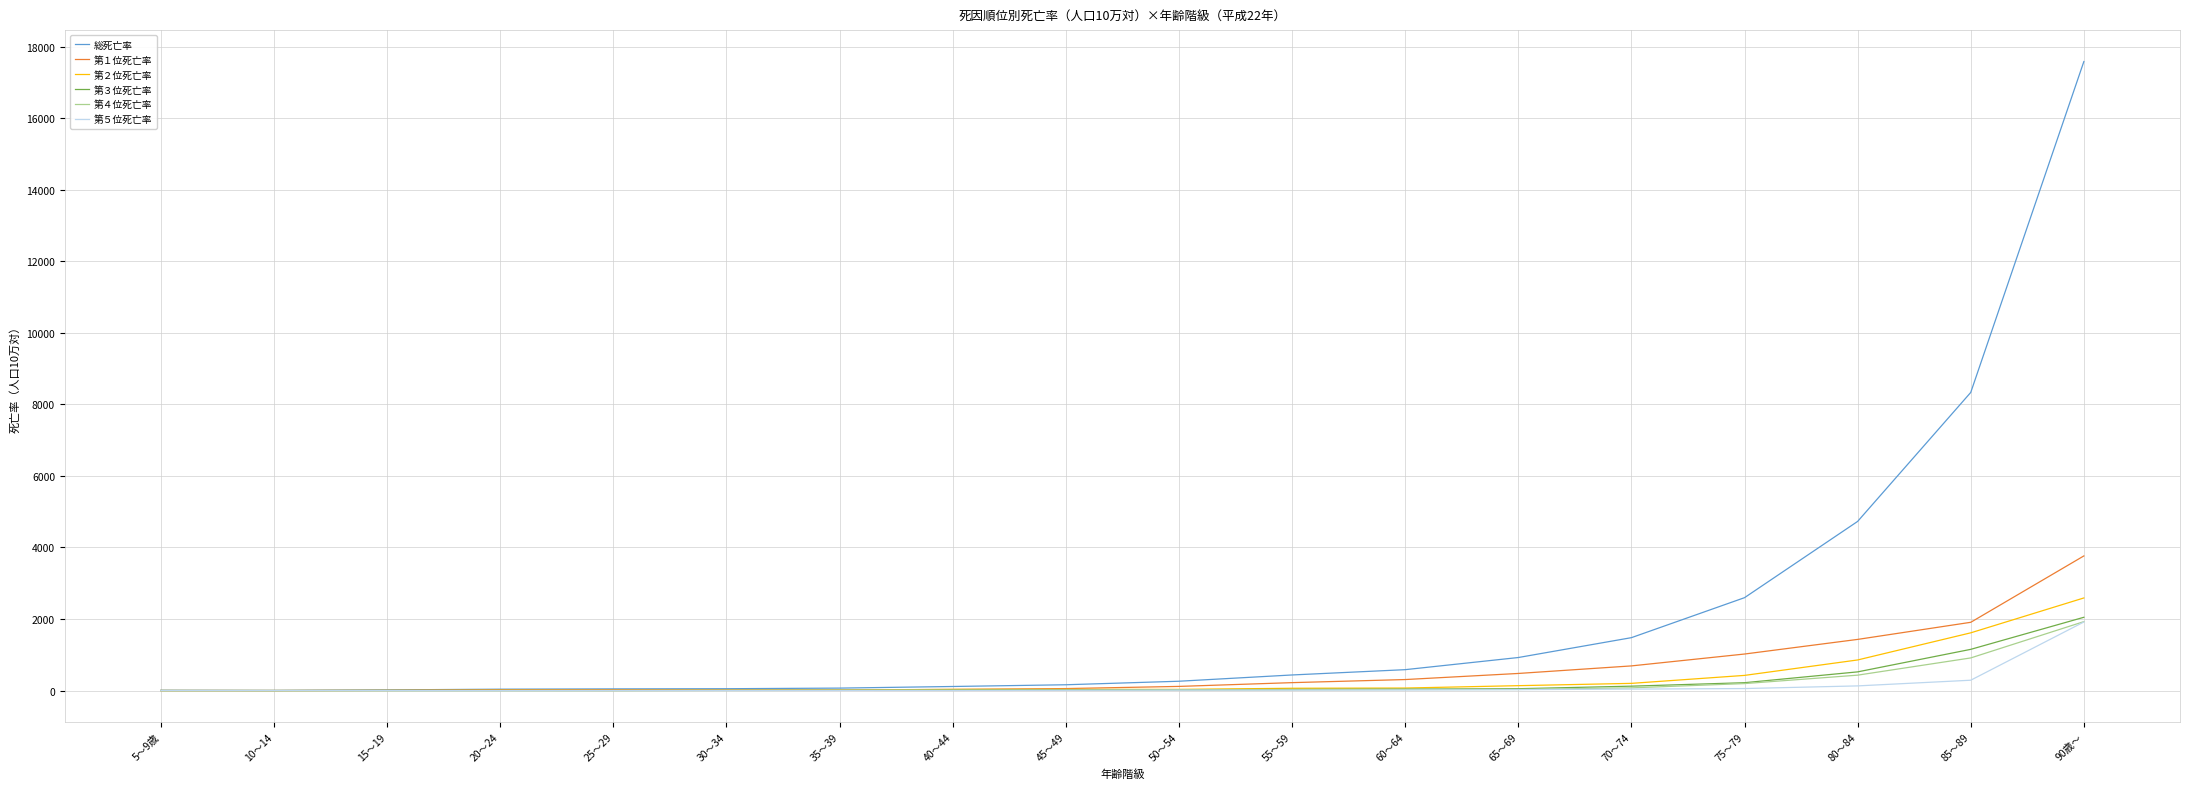

The 第４位死亡率 series shows 6.6 at 35～39. True or false?

True